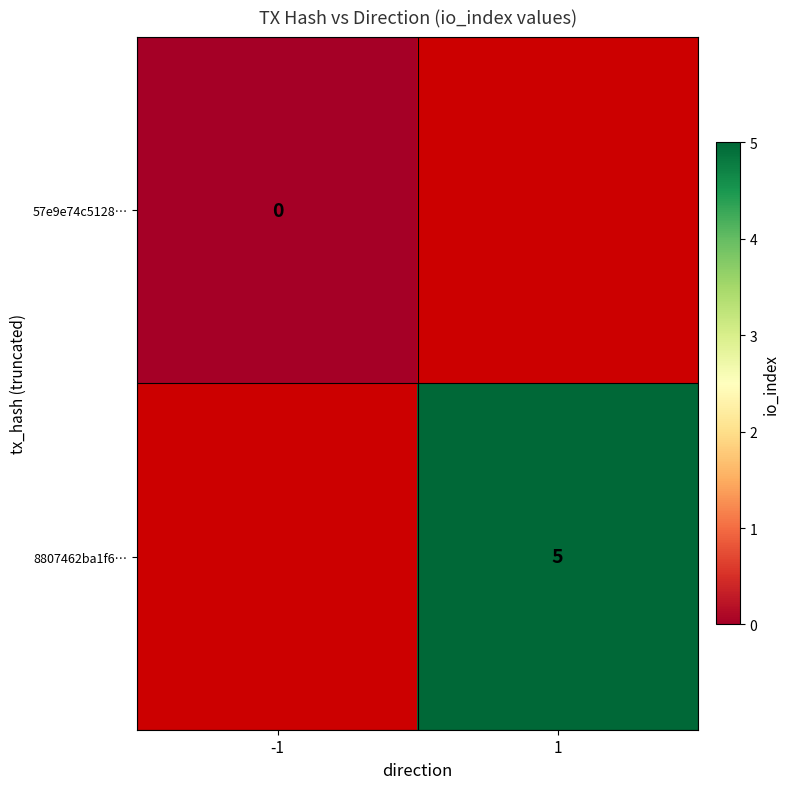

How many distinct data groups are displayed?

2